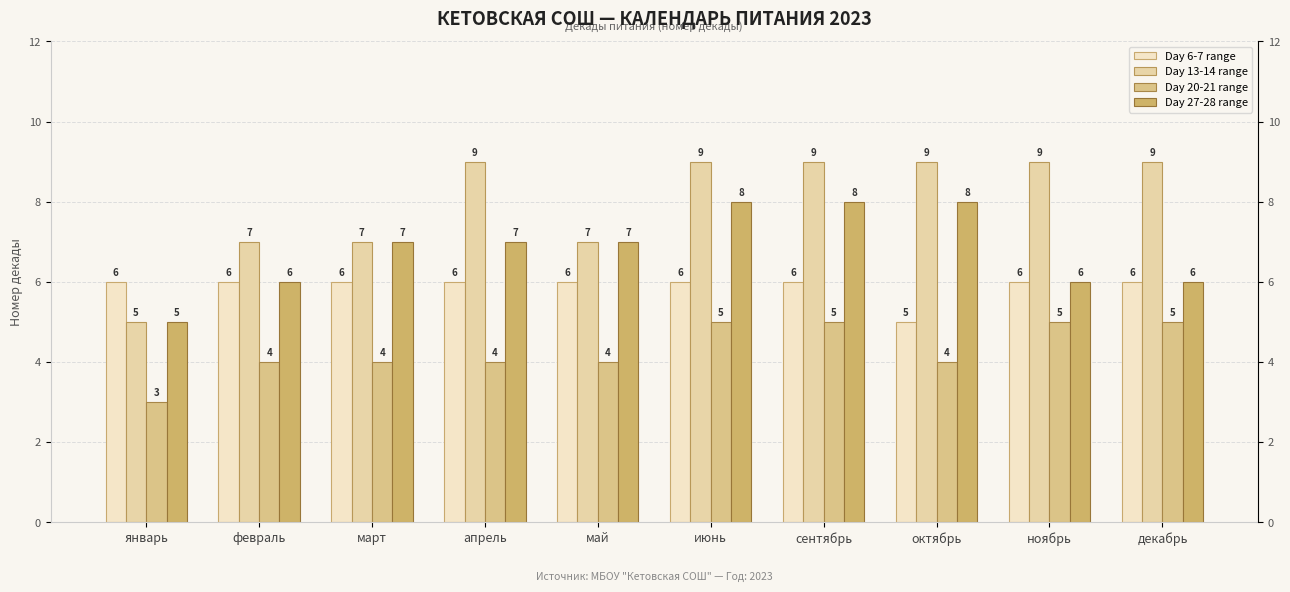

Count the Day 20-21 range values in the range 4 to 5.

9